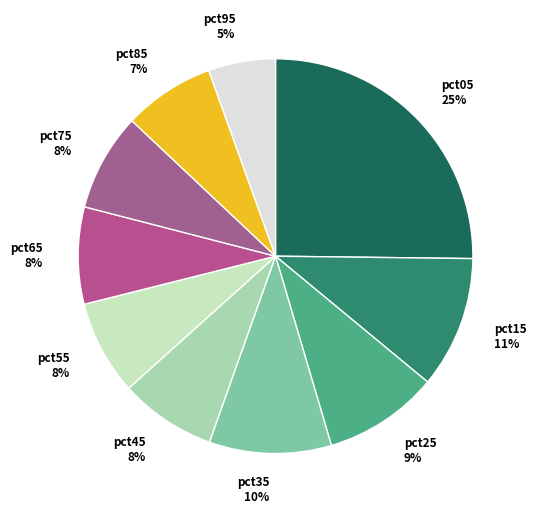

What is the largest slice in the pie chart?

pct05